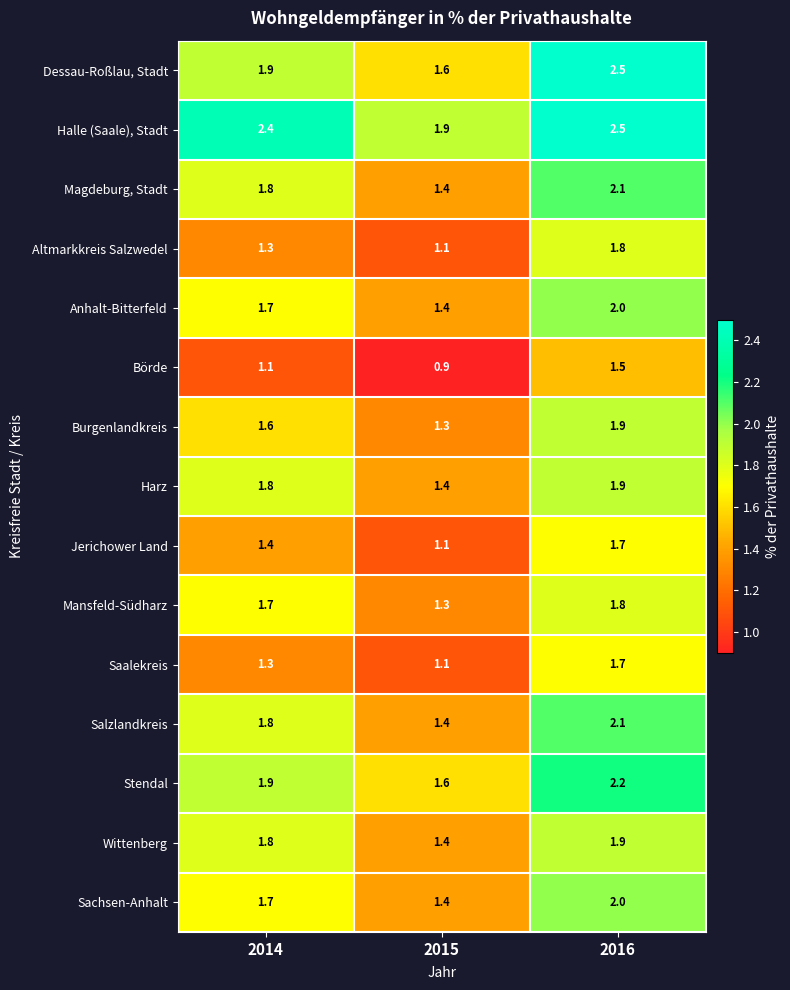

What is the average value of the Börde series?

1.2